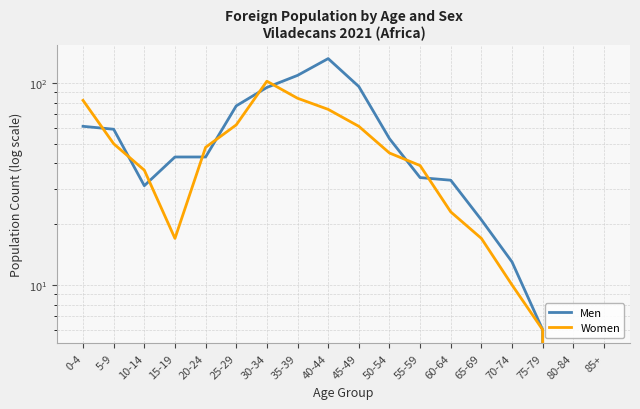

Is this an area chart (filled region under the line)?

No